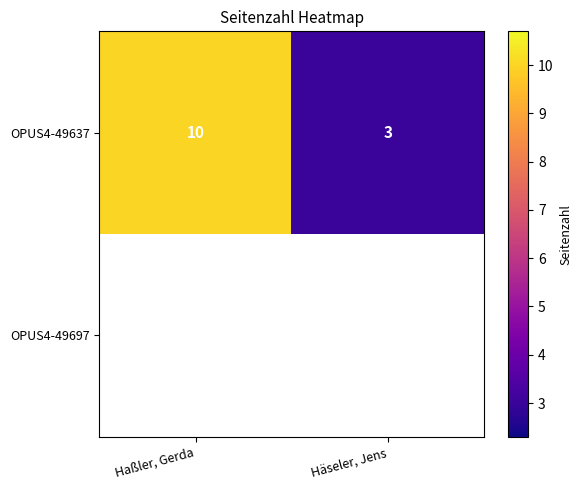

At which label is OPUS4-49637 closest to 6?

Häseler, Jens